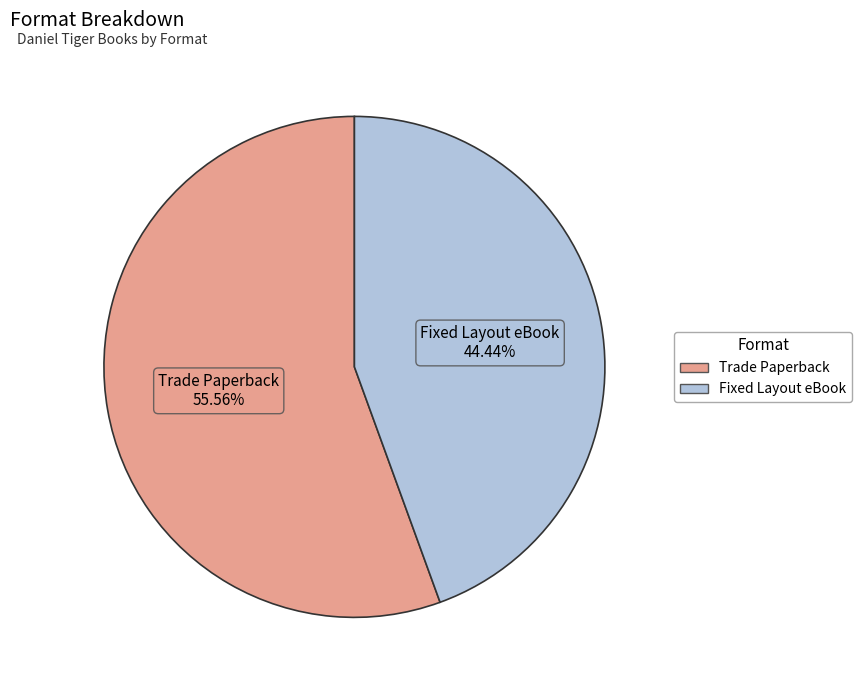

To the nearest percent, what is the combined percentage of Trade Paperback and Fixed Layout eBook?

100%